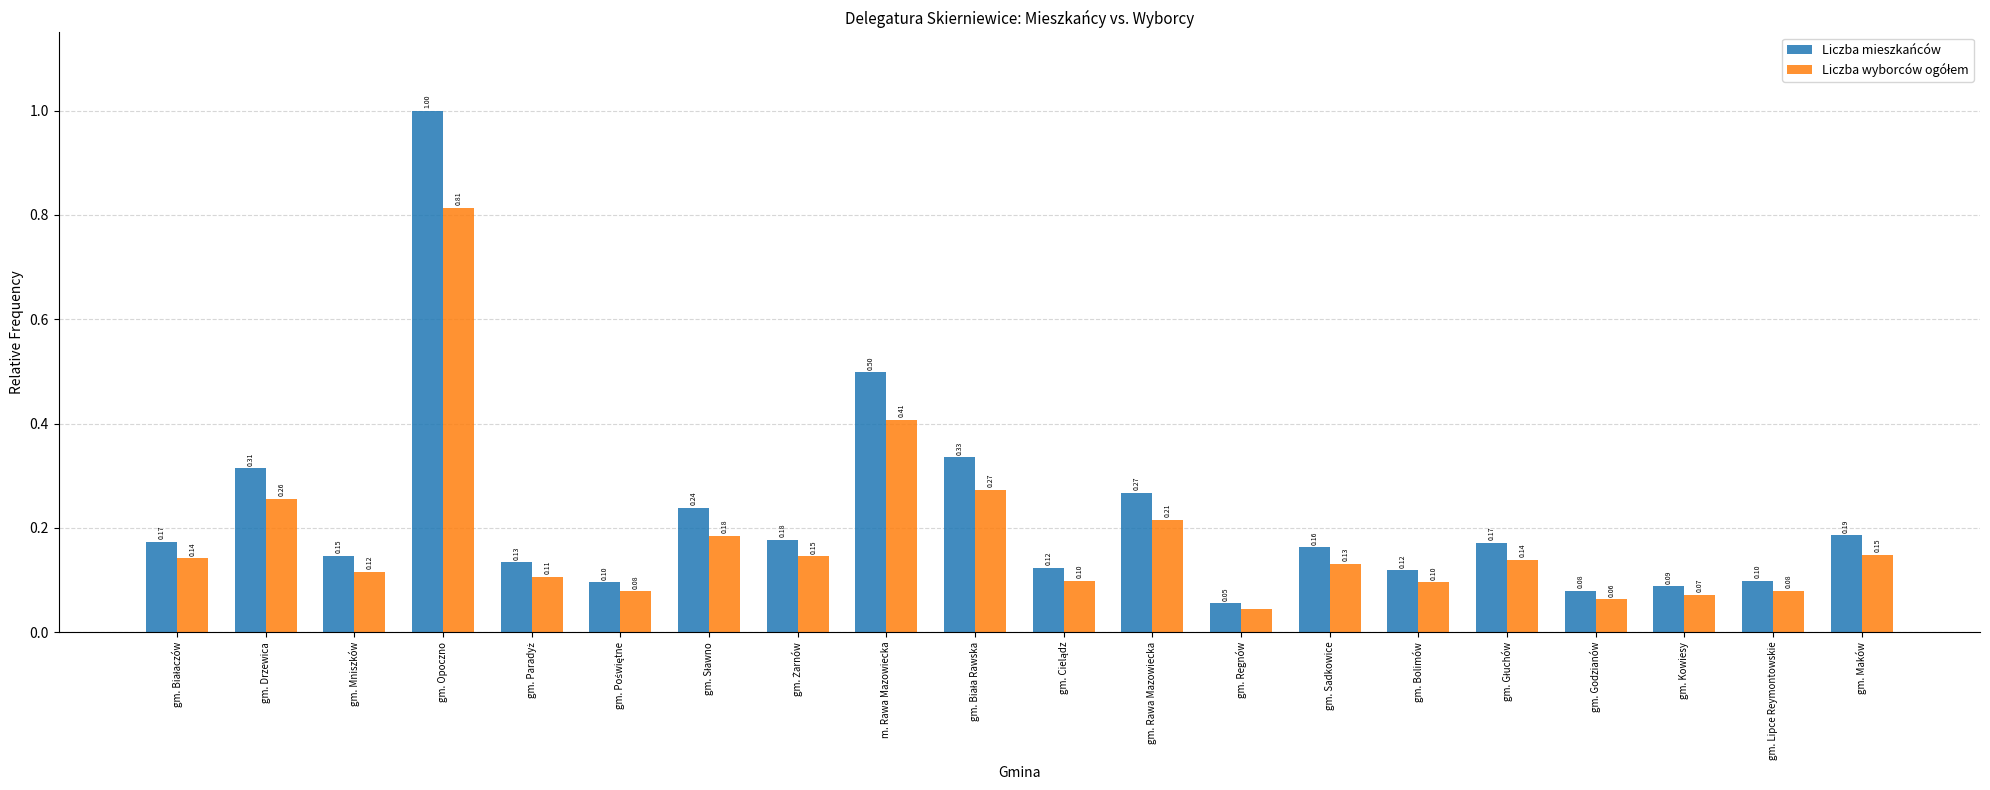

What is the difference between the maximum and minimum values in the Liczba mieszkańców series?

0.9